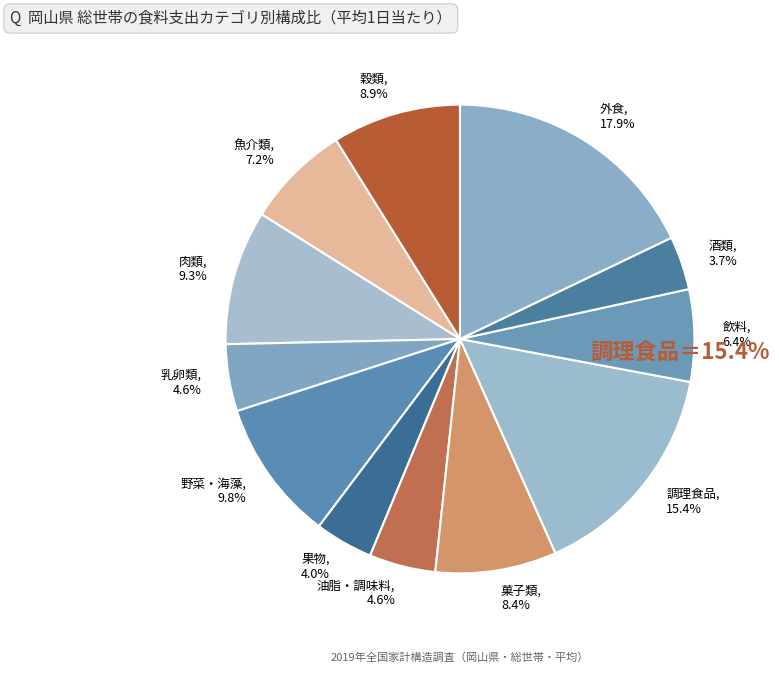

Which slice is the largest?

外食